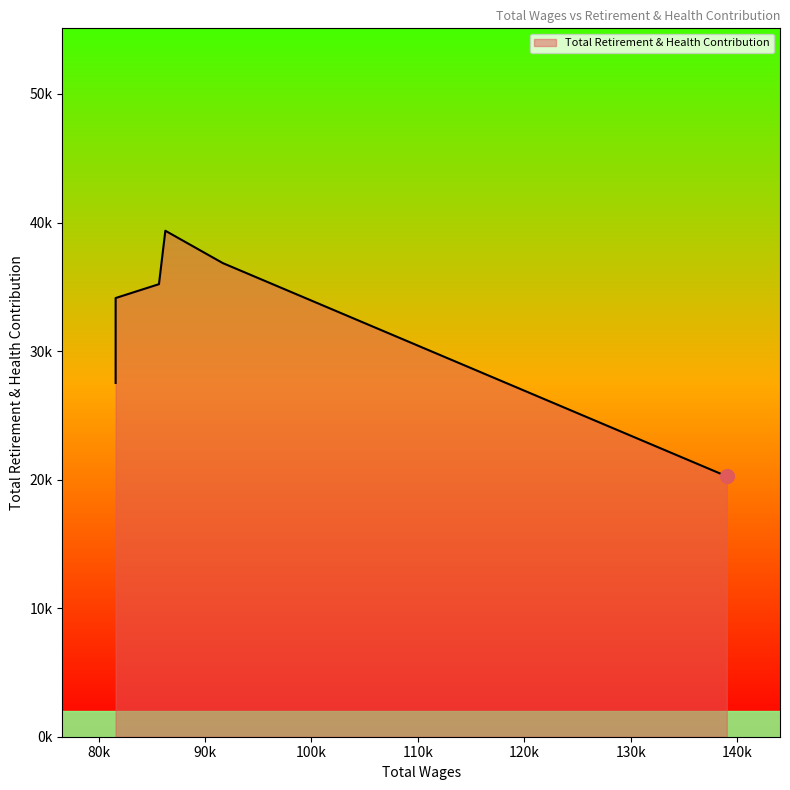

How many interior local peaks (higher than both neighbors) does the data have?

1